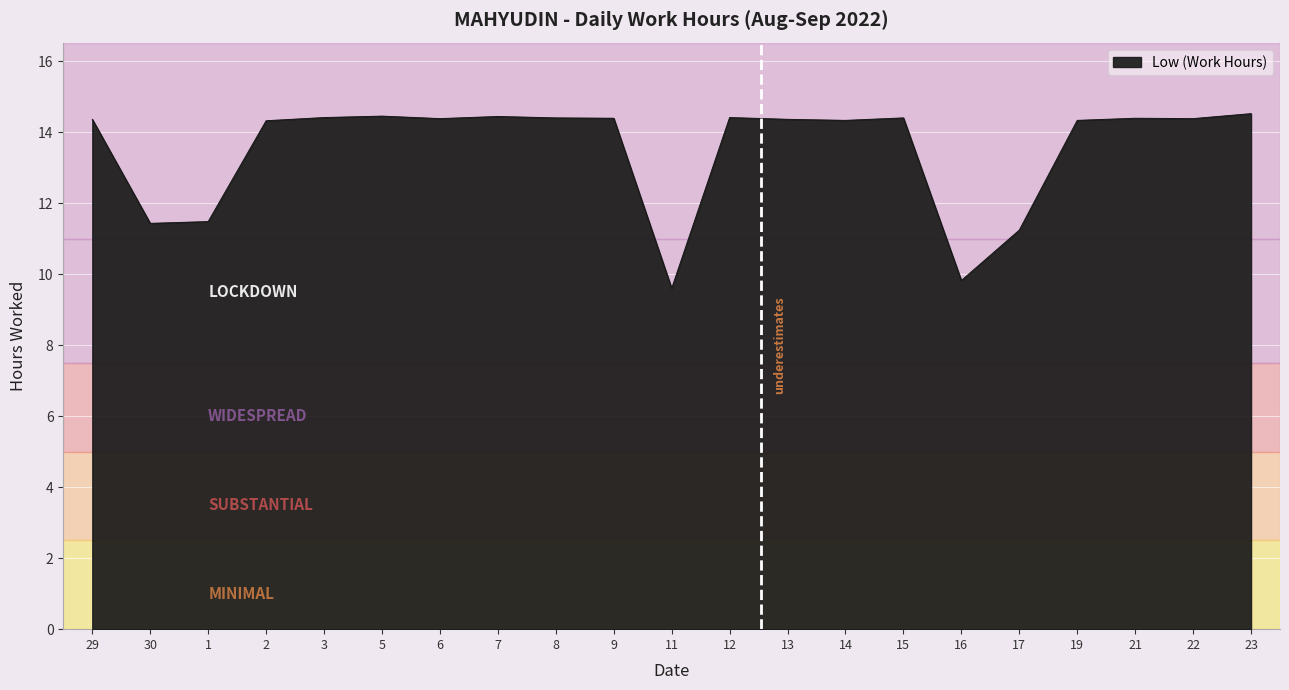

Is it true that the value at 14 is 21.3?

False